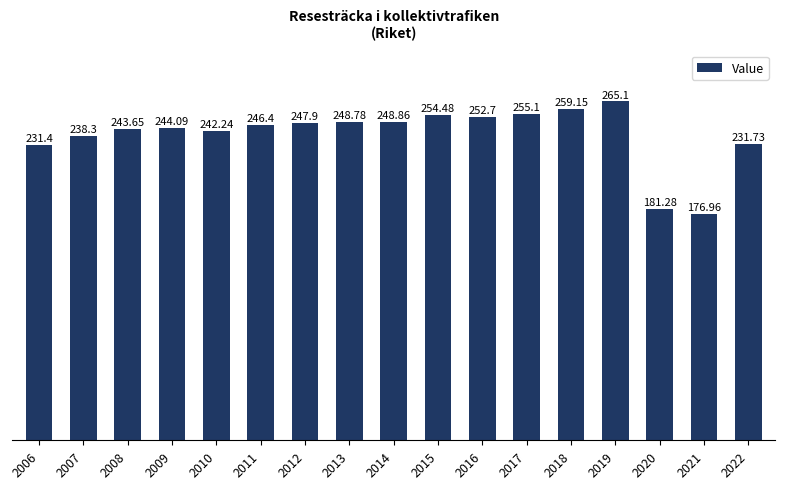

What is the value of the 14th bar from the left?

265.1